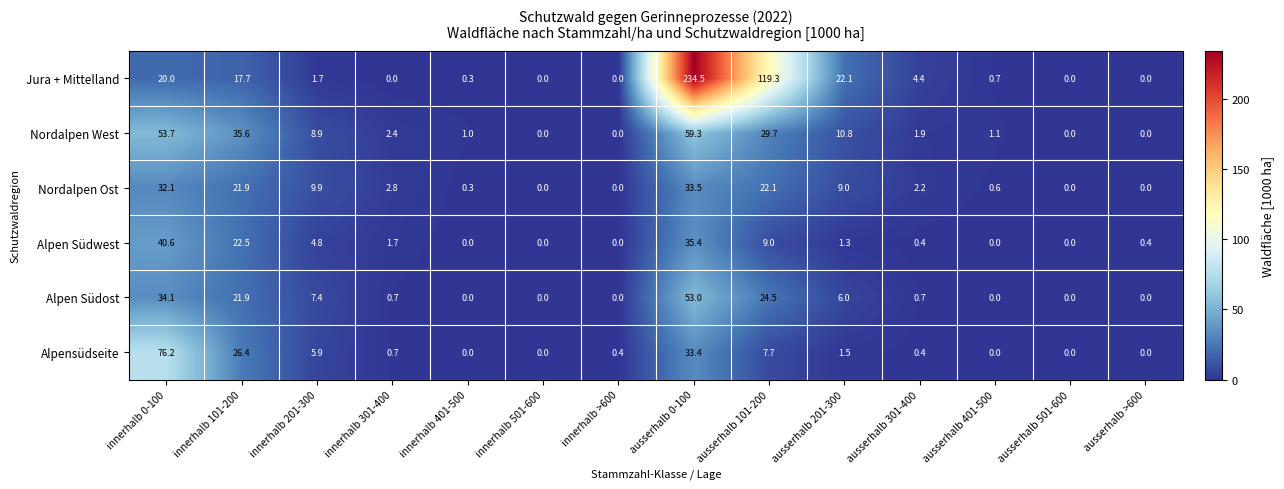

List the series in order of their peak value, highest first.

Jura + Mittelland, Alpensüdseite, Nordalpen West, Alpen Südost, Alpen Südwest, Nordalpen Ost